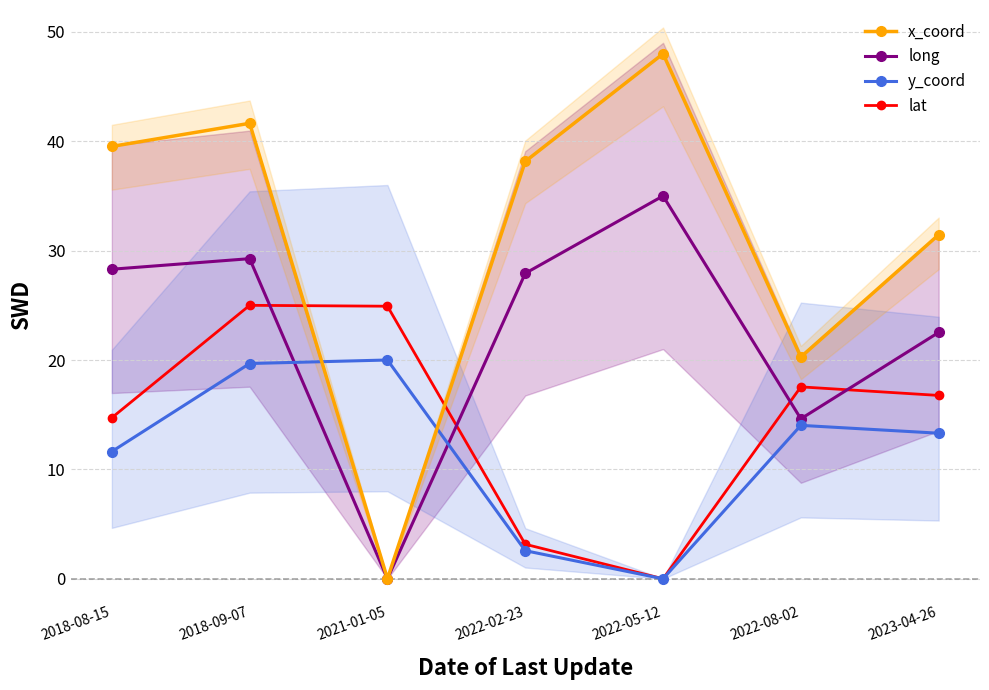

True or false: lat has more than 1 points higher than both neighbors.

True